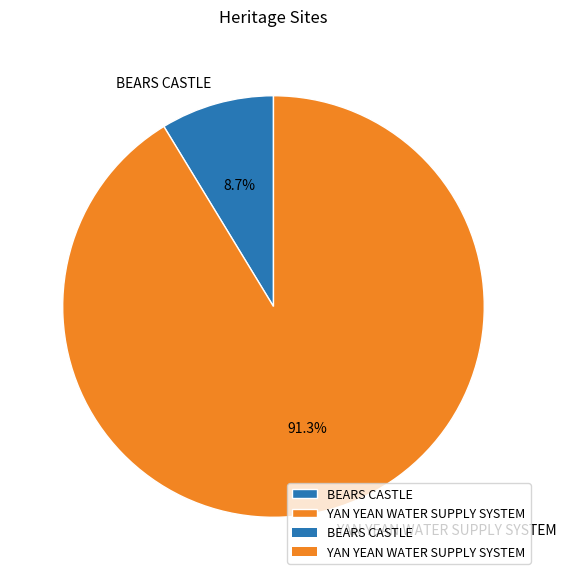

Is BEARS CASTLE the majority of the pie?

No